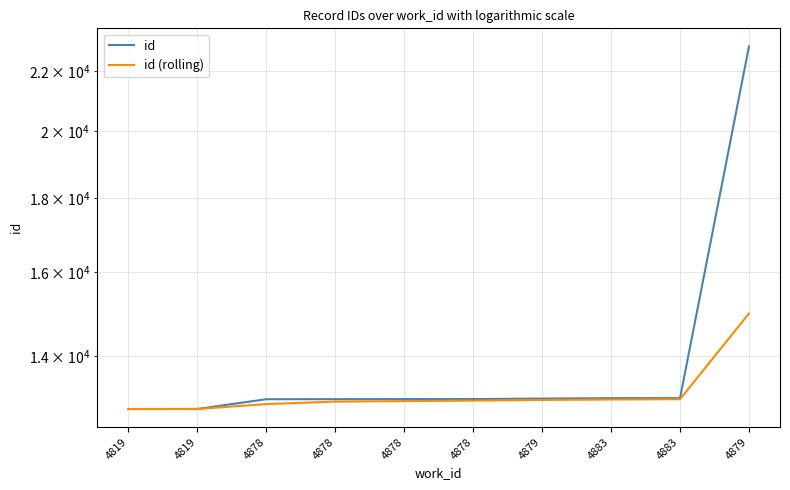

At which label does id (rolling) reach its peak?

4879